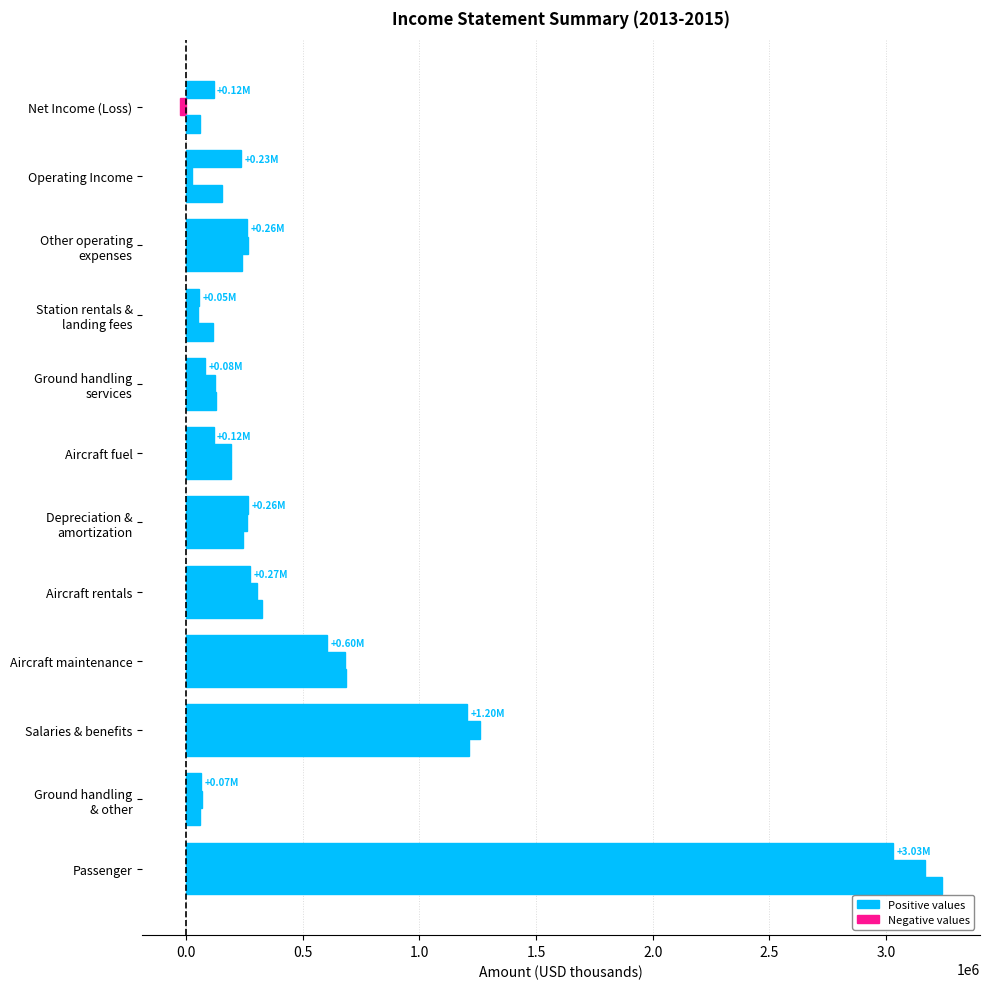

Reading left to right, list all the values displayed in this chart.

2015: Passenger=3030023	Ground handling
& other=65540	Salaries & benefits=1203312	Aircraft maintenance=604863	Aircraft rentals=273696	Depreciation &
amortization=264507	Aircraft fuel=118124	Ground handling
services=82694	Station rentals &
landing fees=54167	Other operating
expenses=259685	Operating Income=234515	Net Income (Loss)=117817
2014: Passenger=3168000	Ground handling
& other=69447	Salaries & benefits=1258155	Aircraft maintenance=682773	Aircraft rentals=305334	Depreciation &
amortization=259642	Aircraft fuel=193247	Ground handling
services=123917	Station rentals &
landing fees=51024	Other operating
expenses=263730	Operating Income=24848	Net Income (Loss)=-24154
2013: Passenger=3239525	Ground handling
& other=58200	Salaries & benefits=1211307	Aircraft maintenance=686381	Aircraft rentals=325360	Depreciation &
amortization=245005	Aircraft fuel=193513	Ground handling
services=129119	Station rentals &
landing fees=114688	Other operating
expenses=239241	Operating Income=153111	Net Income (Loss)=58956